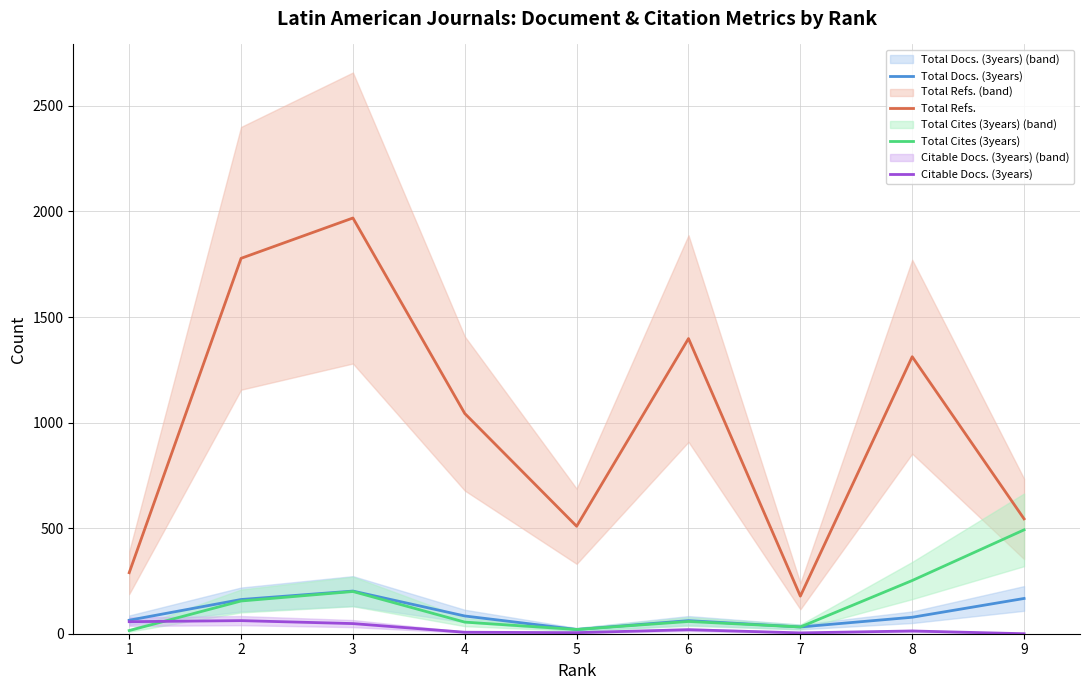

Between 5 and 6, which series saw the biggest shift?

Total Refs.